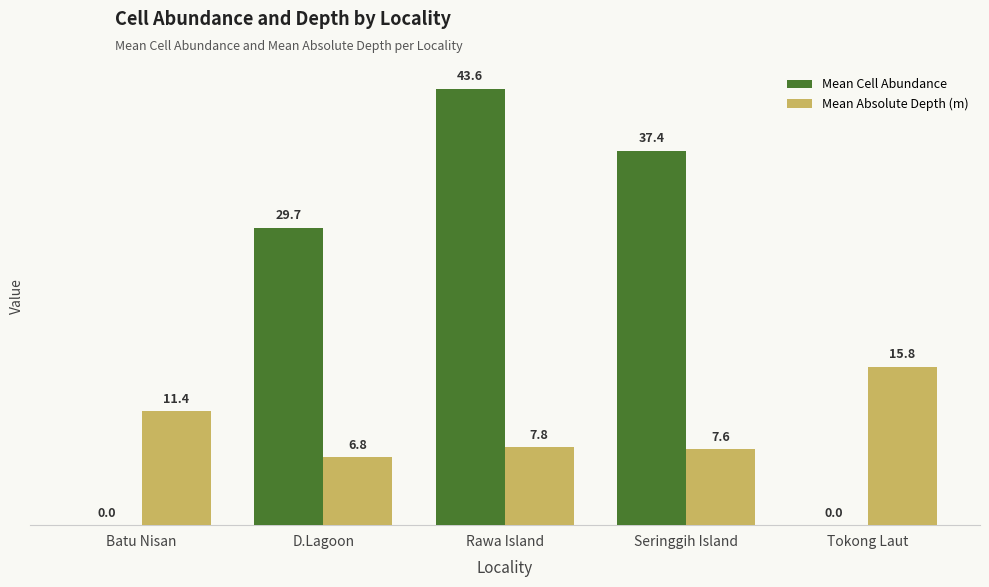

Which series changed the most between Seringgih Island and Tokong Laut?

Mean Cell Abundance